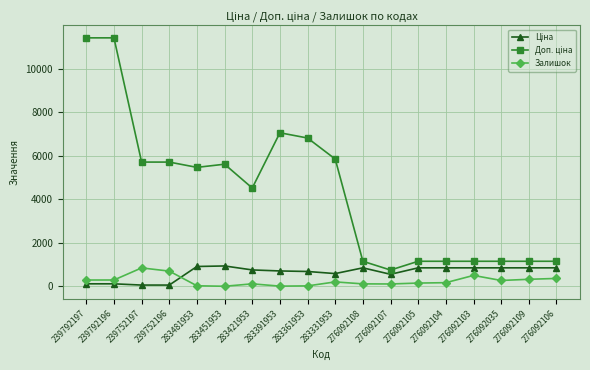

What position from the left is 283421953?

7